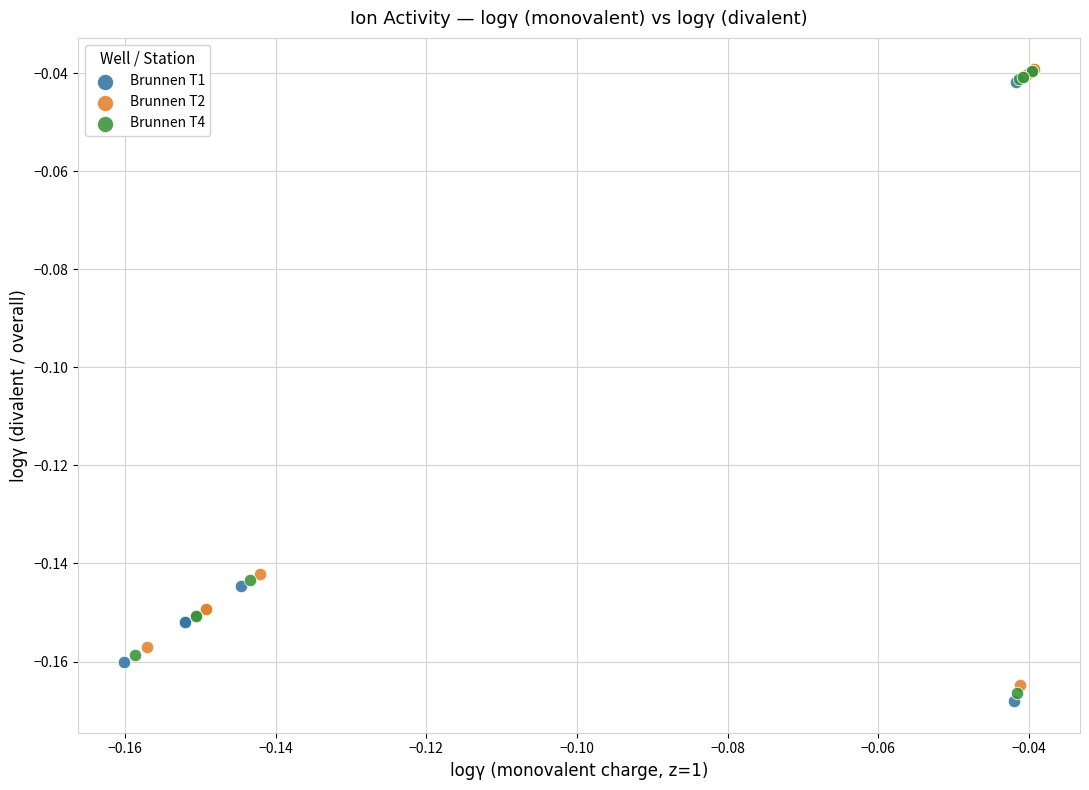

Which series has the largest Y range (max minus min)?

Brunnen T1